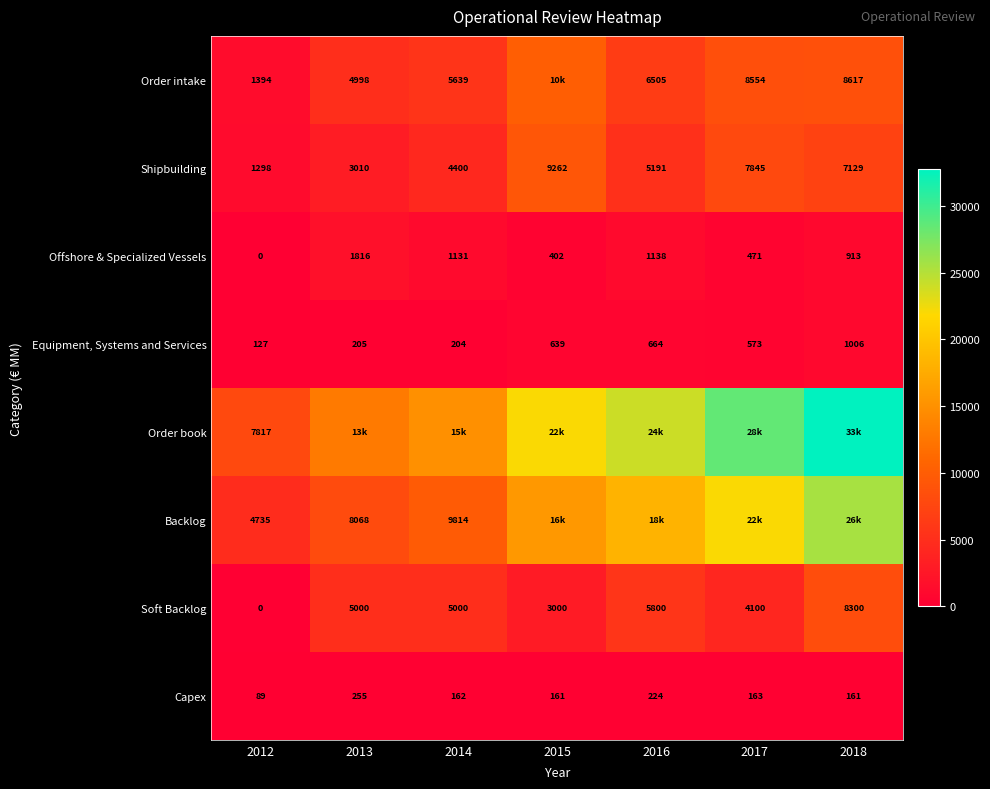

What is the average value of the Shipbuilding series?

5448